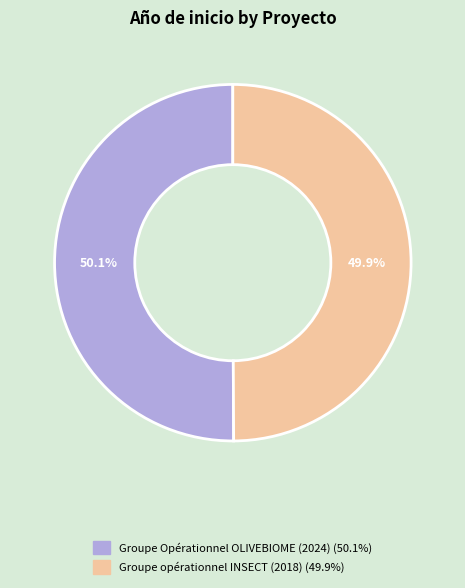

Is there any slice that represents more than half of the pie?

Yes